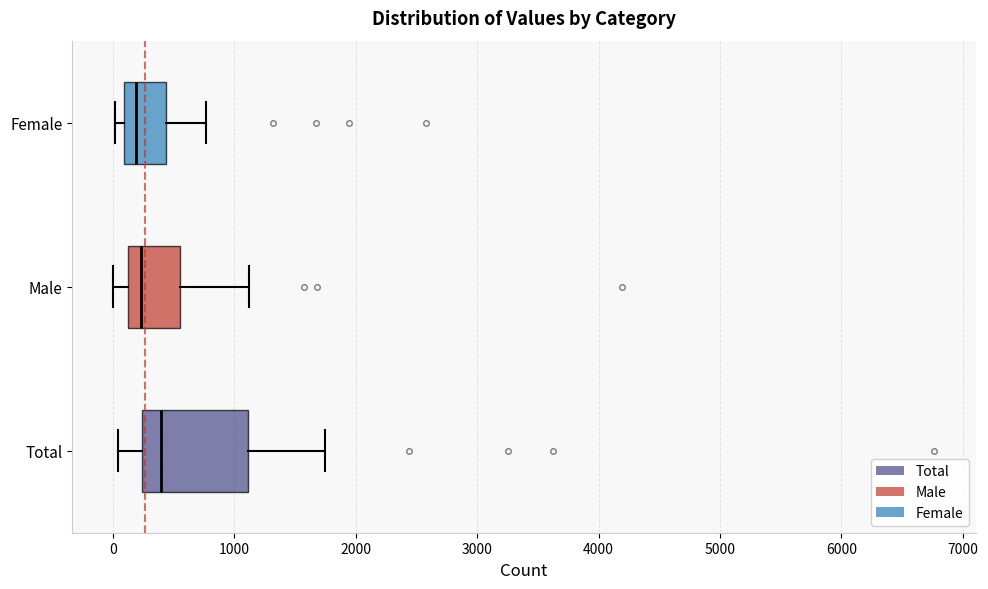

Where does the right whisker of the box for Female end on the x-axis? The values are not printed on the chart, so give them approximately, as read against the axis.

800